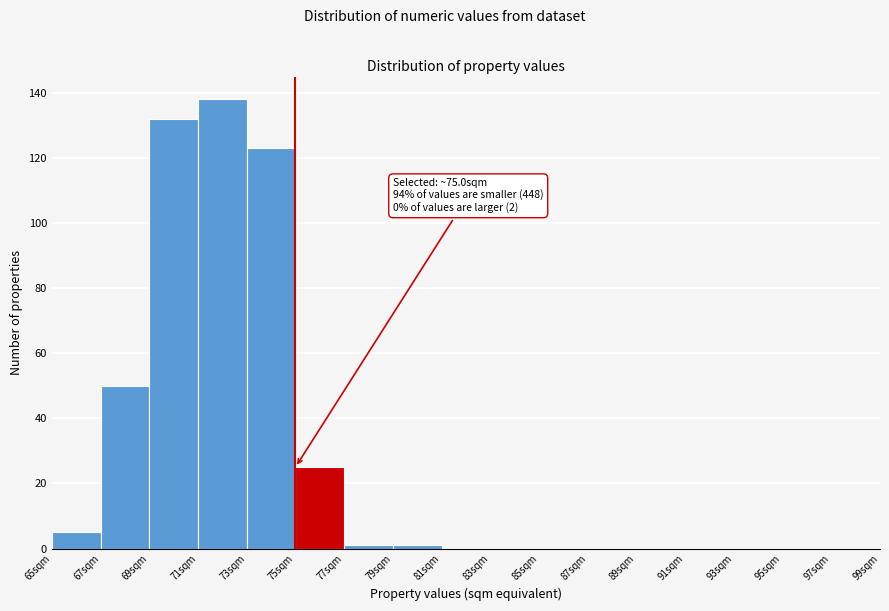

Over which range of the x-axis is the bar tallest?

71 to 73